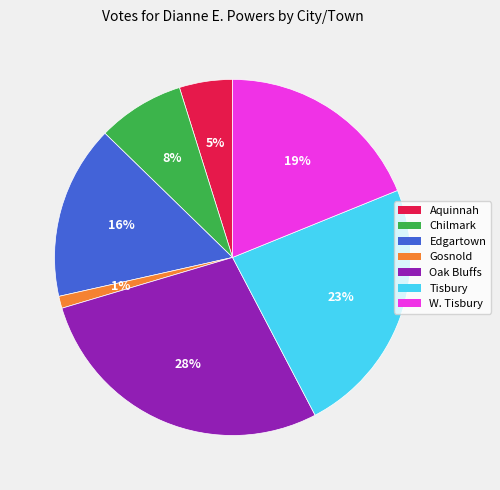

True or false: Tisbury accounts for 30% of the total.

False